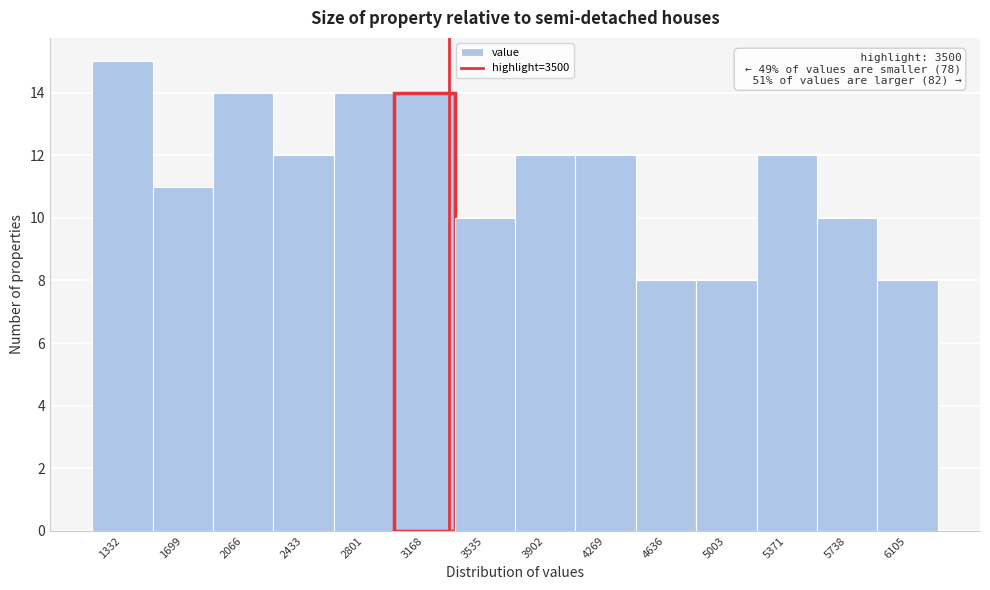

Reading left to right, extract all data points from this chart.

15	11	14	12	14	14	10	12	12	8	8	12	10	8